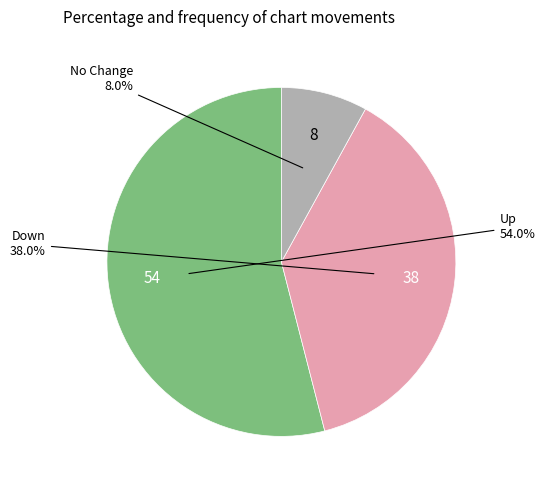

Which has a higher value, No Change or Up?

Up